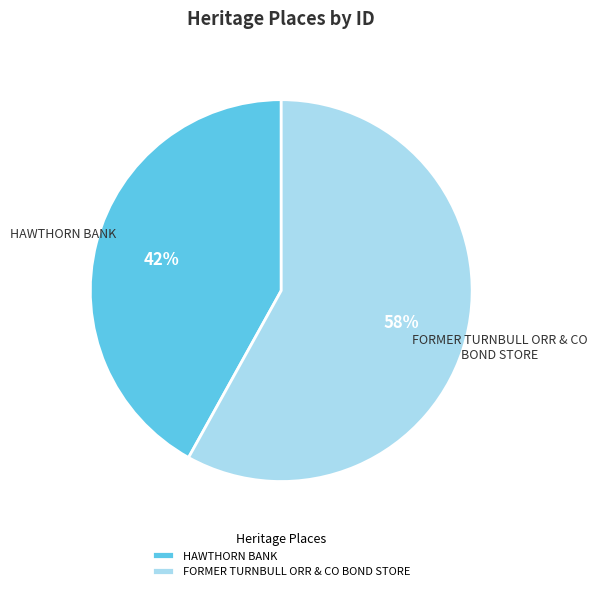

Which category has the biggest portion of the pie?

FORMER TURNBULL ORR & CO BOND STORE